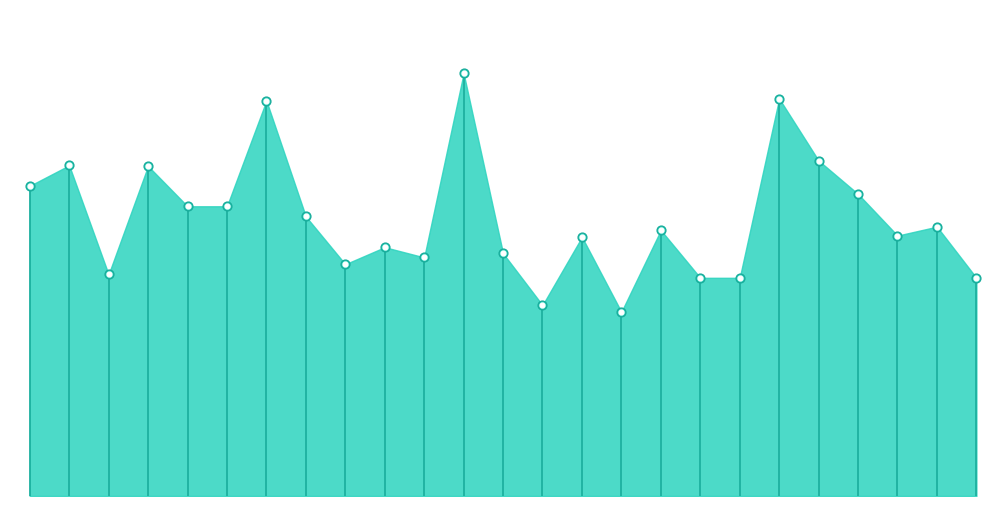

What is the change in value from 611 to 387?

-764